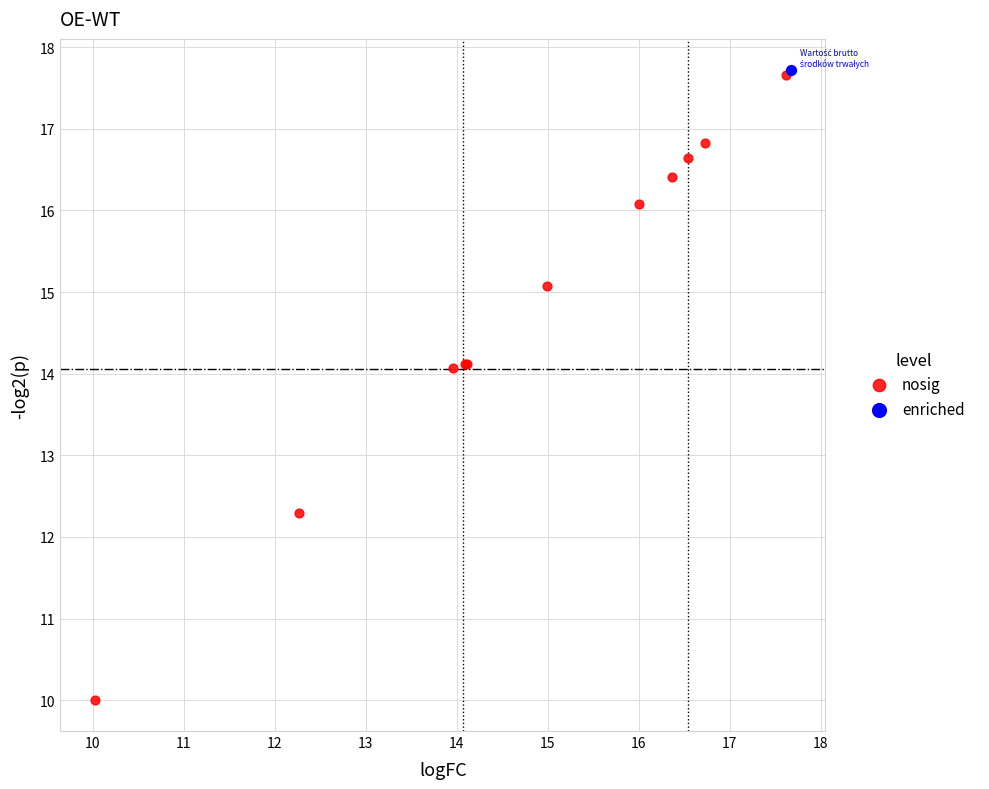

What are all the series names shown in the legend?

nosig, enriched